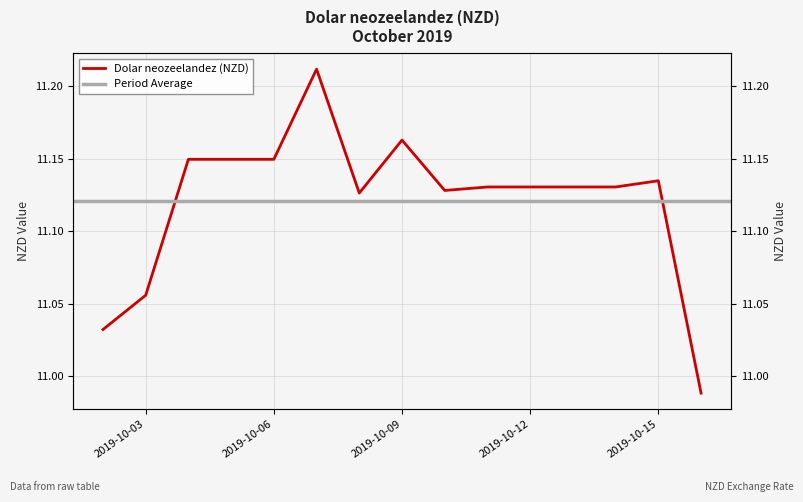

Reading right to left, extract all data points from this chart.

2019-10-16=11.0	2019-10-15=11.1	2019-10-14=11.1	2019-10-13=11.1	2019-10-12=11.1	2019-10-11=11.1	2019-10-10=11.1	2019-10-09=11.2	2019-10-08=11.1	2019-10-07=11.2	2019-10-06=11.1	2019-10-05=11.1	2019-10-04=11.1	2019-10-03=11.1	2019-10-02=11.0